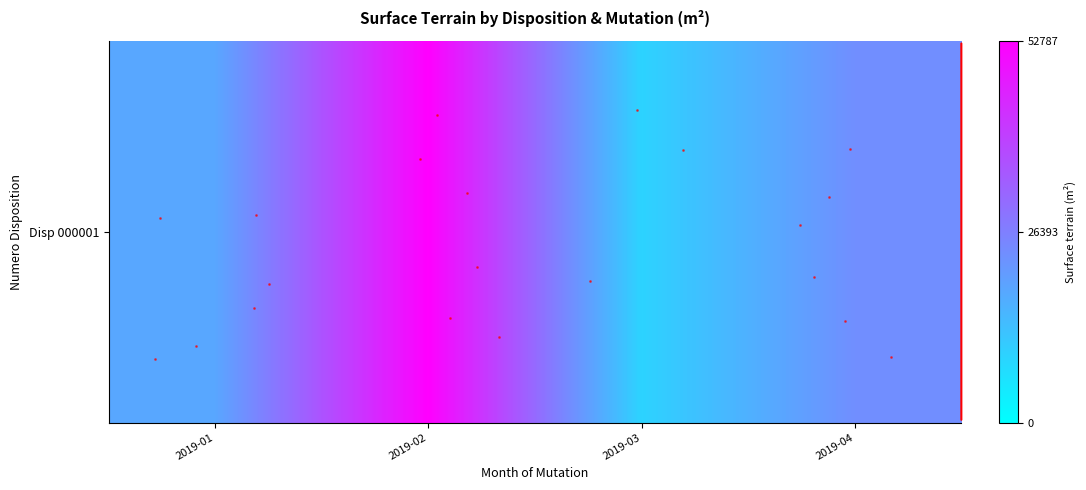

How many values are between 18299 and 52787?

3